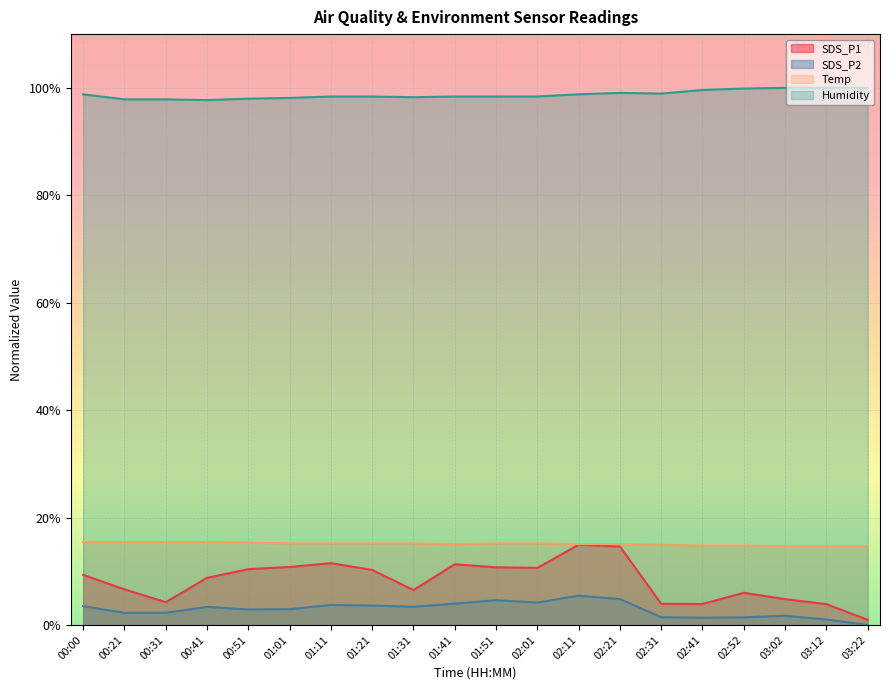

Which has a higher value, 01:41 or 00:21?

01:41